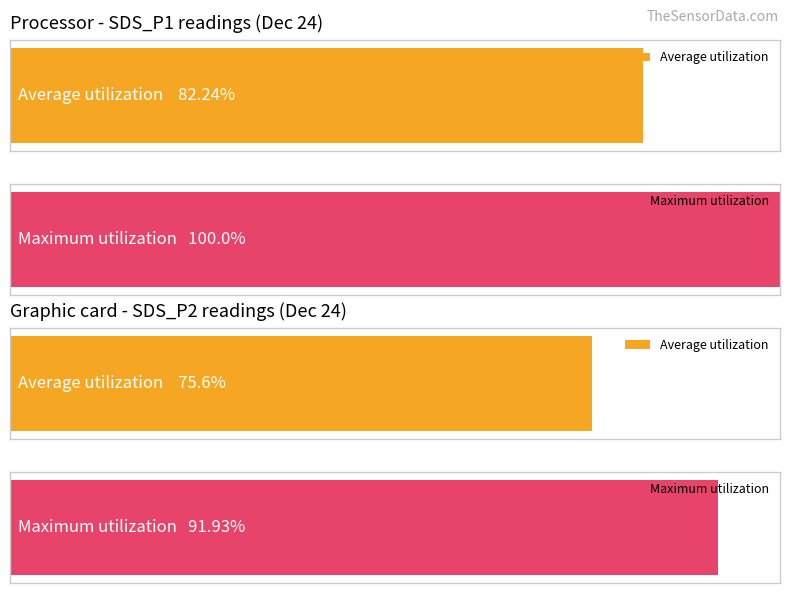

Rank the series by their average value, from highest to lowest.

Maximum utilization, Average utilization